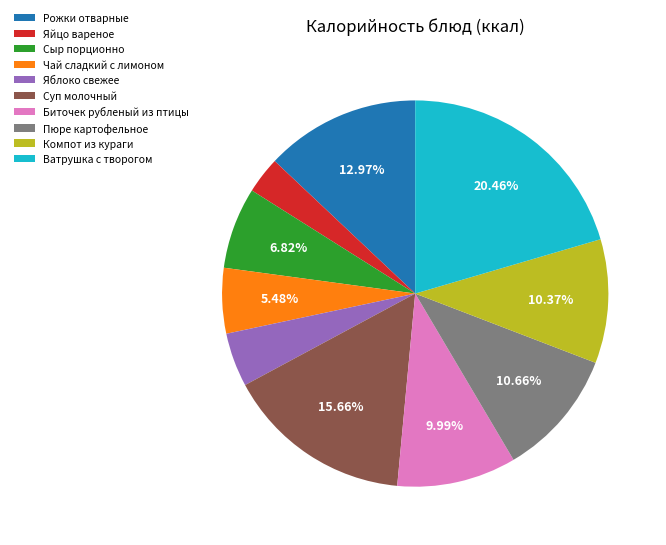

Does Ватрушка с творогом represent more than half of the total?

No